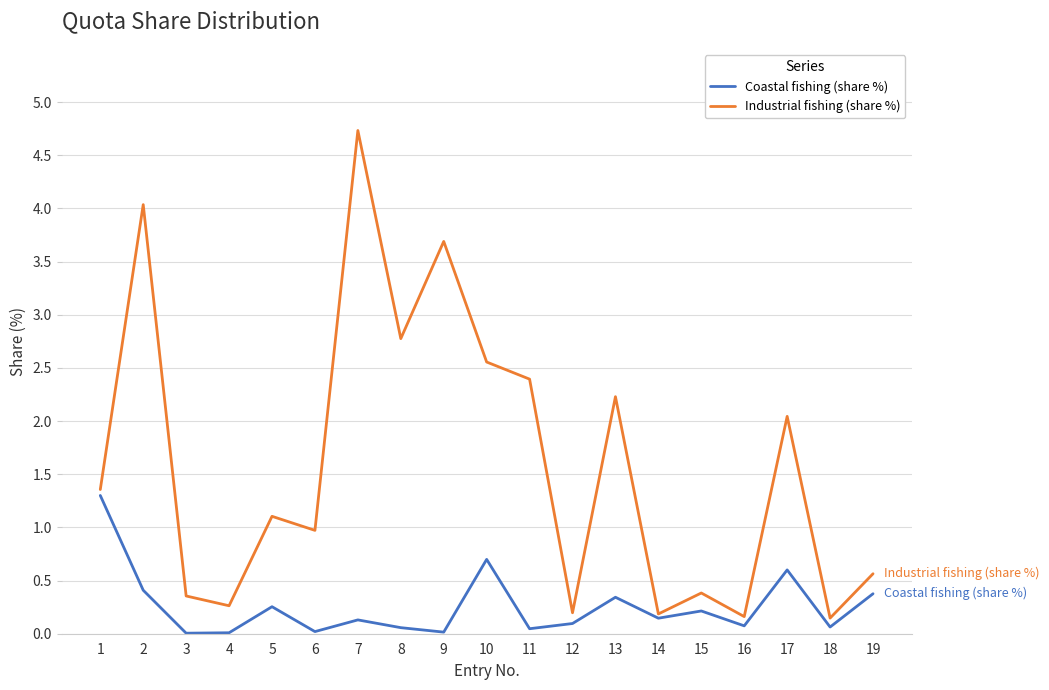

Where is Industrial fishing (share %) nearest to the value 2?

17